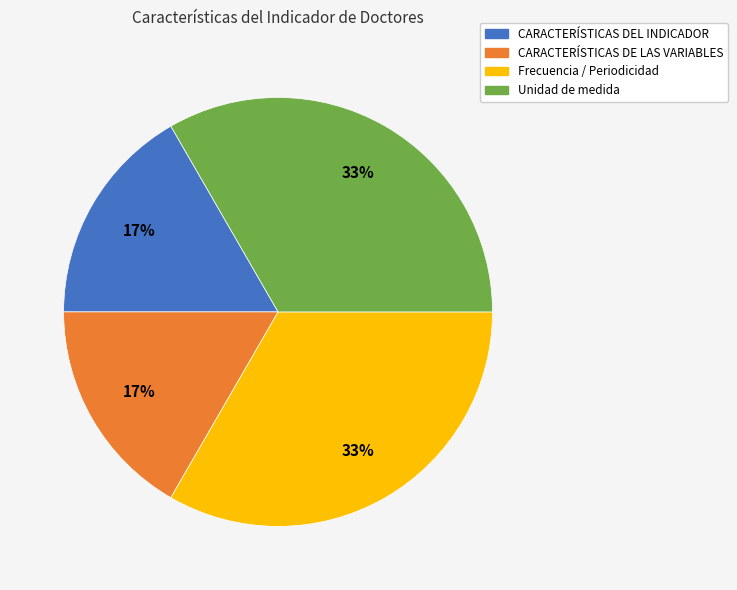

Is there any slice that represents more than half of the pie?

No